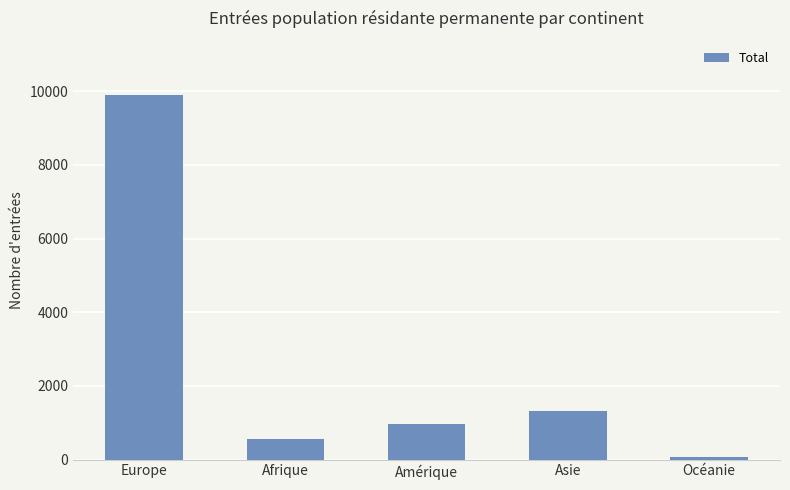

Count the number of categories in the chart.

5